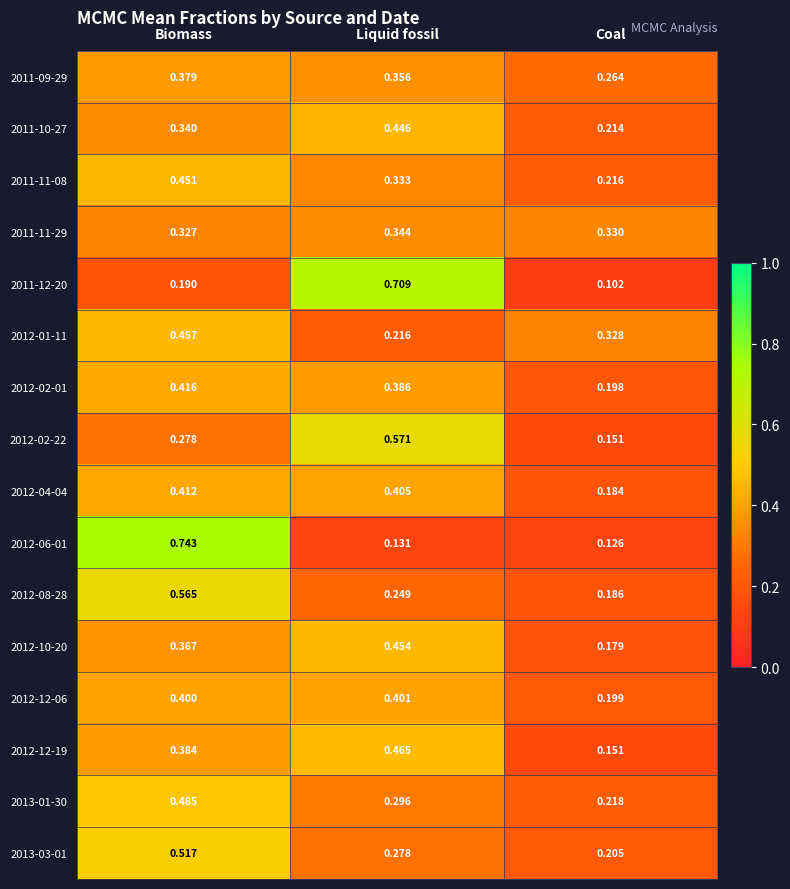

Which category has the lowest value across all series?

Coal